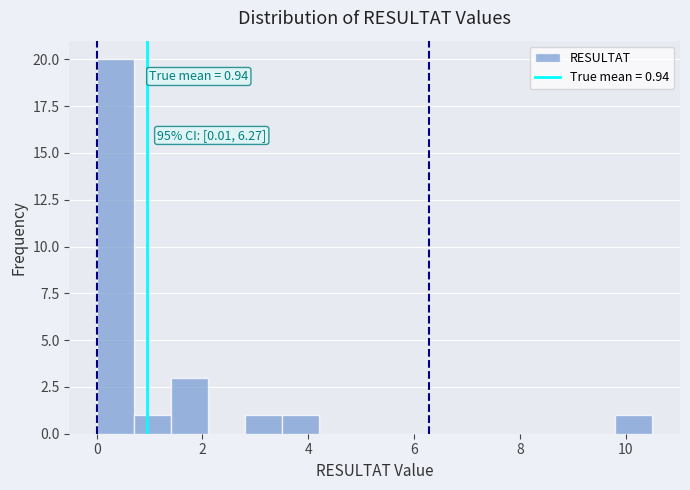

Read against the x-axis, roughly where is the centre of the tallest bar?

0.4